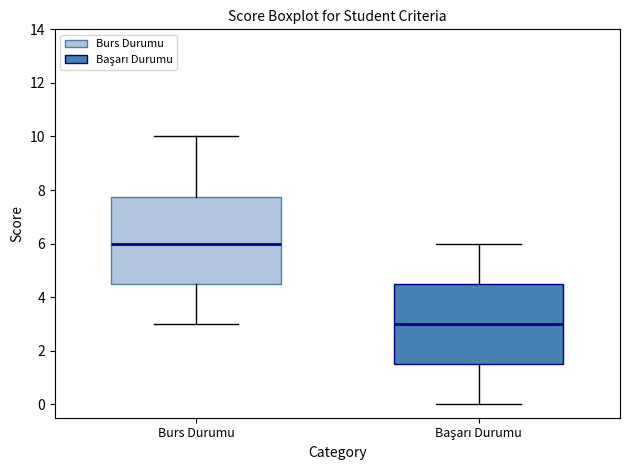

Comparing the boxes themselves (not the whiskers), which one is the tallest?

Burs Durumu